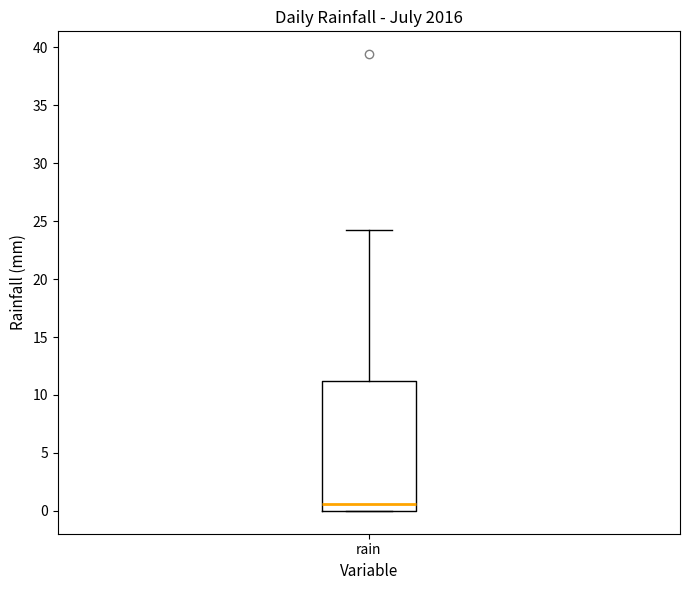

Transcribe this box plot: give where the median line is, the range the box spans, and where the two whiskers end, as read against the y-axis. The values are not printed on the chart, so give them approximately, as read against the axis.

median 0.5, box 0.0 to 11.0, whiskers 0.0 to 24.0